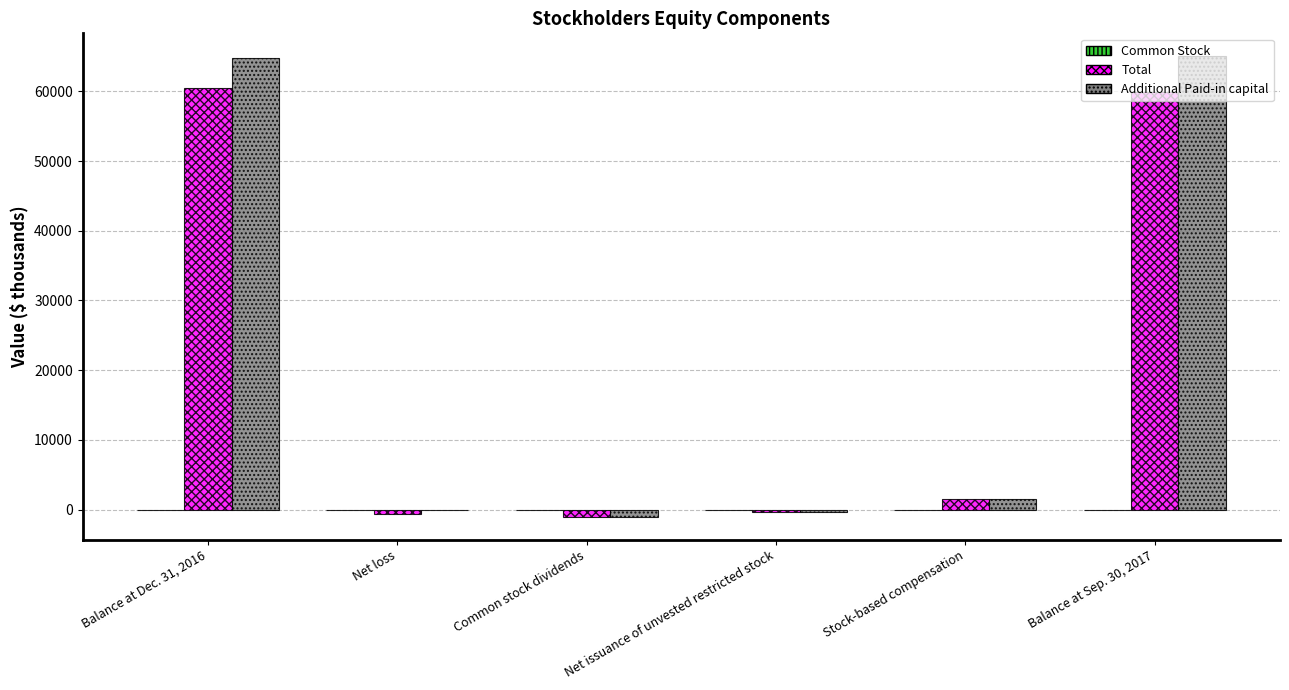

What is the sum of the Additional Paid-in capital values at Common stock dividends and Stock-based compensation?

498